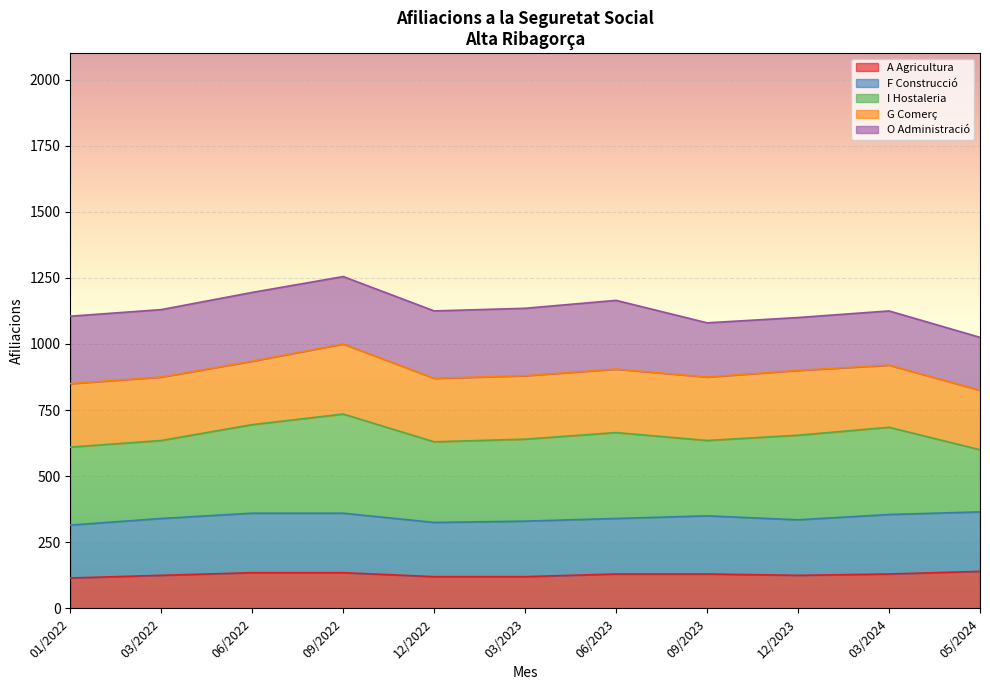

What is the total value across all series at 03/2024?

1125